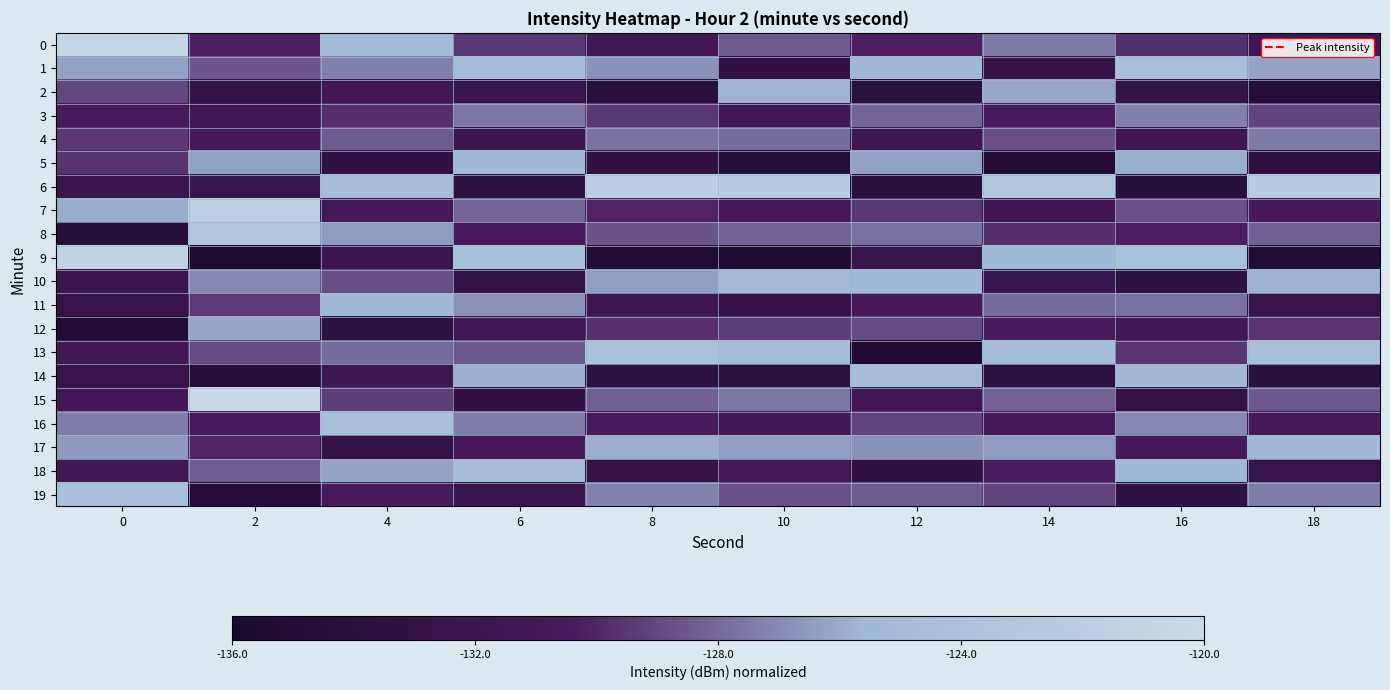

Reading right to left, transcribe all the data shown in this chart.

0: 18=0.3	16=0.4	14=0.5	12=0.4	10=0.5	8=0.3	6=0.4	4=0.7	2=0.4	0=1.0
1: 18=0.6	16=0.7	14=0.2	12=0.7	10=0.2	8=0.6	6=0.7	4=0.5	2=0.5	0=0.6
2: 18=0.1	16=0.2	14=0.6	12=0.1	10=0.6	8=0.1	6=0.2	4=0.3	2=0.2	0=0.4
3: 18=0.4	16=0.5	14=0.3	12=0.5	10=0.3	8=0.4	6=0.5	4=0.4	2=0.3	0=0.3
4: 18=0.5	16=0.3	14=0.5	12=0.3	10=0.5	8=0.5	6=0.3	4=0.5	2=0.3	0=0.4
5: 18=0.1	16=0.6	14=0.1	12=0.6	10=0.1	8=0.2	6=0.7	4=0.2	2=0.6	0=0.4
6: 18=0.8	16=0.1	14=0.8	12=0.1	10=0.9	8=0.9	6=0.1	4=0.7	2=0.2	0=0.2
7: 18=0.3	16=0.5	14=0.3	12=0.4	10=0.3	8=0.4	6=0.5	4=0.3	2=0.9	0=0.6
8: 18=0.5	16=0.4	14=0.4	12=0.5	10=0.5	8=0.5	6=0.3	4=0.6	2=0.8	0=0.1
9: 18=0.1	16=0.7	14=0.7	12=0.2	10=0.0	8=0.1	6=0.7	4=0.2	2=0.0	0=0.9
10: 18=0.6	16=0.2	14=0.2	12=0.7	10=0.7	8=0.6	6=0.2	4=0.4	2=0.6	0=0.2
11: 18=0.2	16=0.5	14=0.5	12=0.3	10=0.2	8=0.3	6=0.6	4=0.7	2=0.4	0=0.2
12: 18=0.4	16=0.3	14=0.3	12=0.4	10=0.4	8=0.4	6=0.3	4=0.2	2=0.6	0=0.1
13: 18=0.7	16=0.4	14=0.7	12=0.0	10=0.7	8=0.7	6=0.5	4=0.5	2=0.4	0=0.3
14: 18=0.1	16=0.7	14=0.1	12=0.7	10=0.1	8=0.2	6=0.6	4=0.3	2=0.1	0=0.2
15: 18=0.5	16=0.2	14=0.5	12=0.3	10=0.5	8=0.5	6=0.2	4=0.4	2=1.0	0=0.3
16: 18=0.3	16=0.6	14=0.3	12=0.4	10=0.3	8=0.3	6=0.5	4=0.7	2=0.3	0=0.5
17: 18=0.7	16=0.3	14=0.6	12=0.6	10=0.6	8=0.6	6=0.3	4=0.2	2=0.4	0=0.6
18: 18=0.2	16=0.7	14=0.4	12=0.2	10=0.3	8=0.2	6=0.7	4=0.6	2=0.5	0=0.3
19: 18=0.5	16=0.2	14=0.4	12=0.5	10=0.5	8=0.5	6=0.2	4=0.3	2=0.1	0=0.7